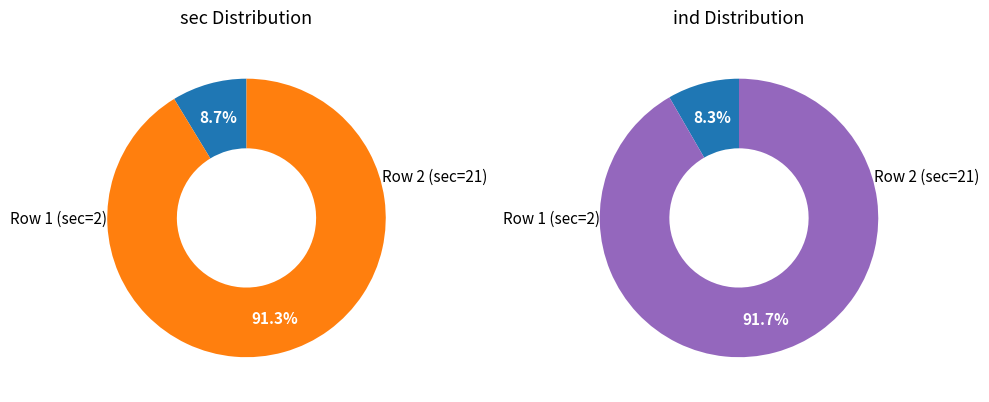

To the nearest percent, what is the difference between the largest and smallest slice percentages?

83%